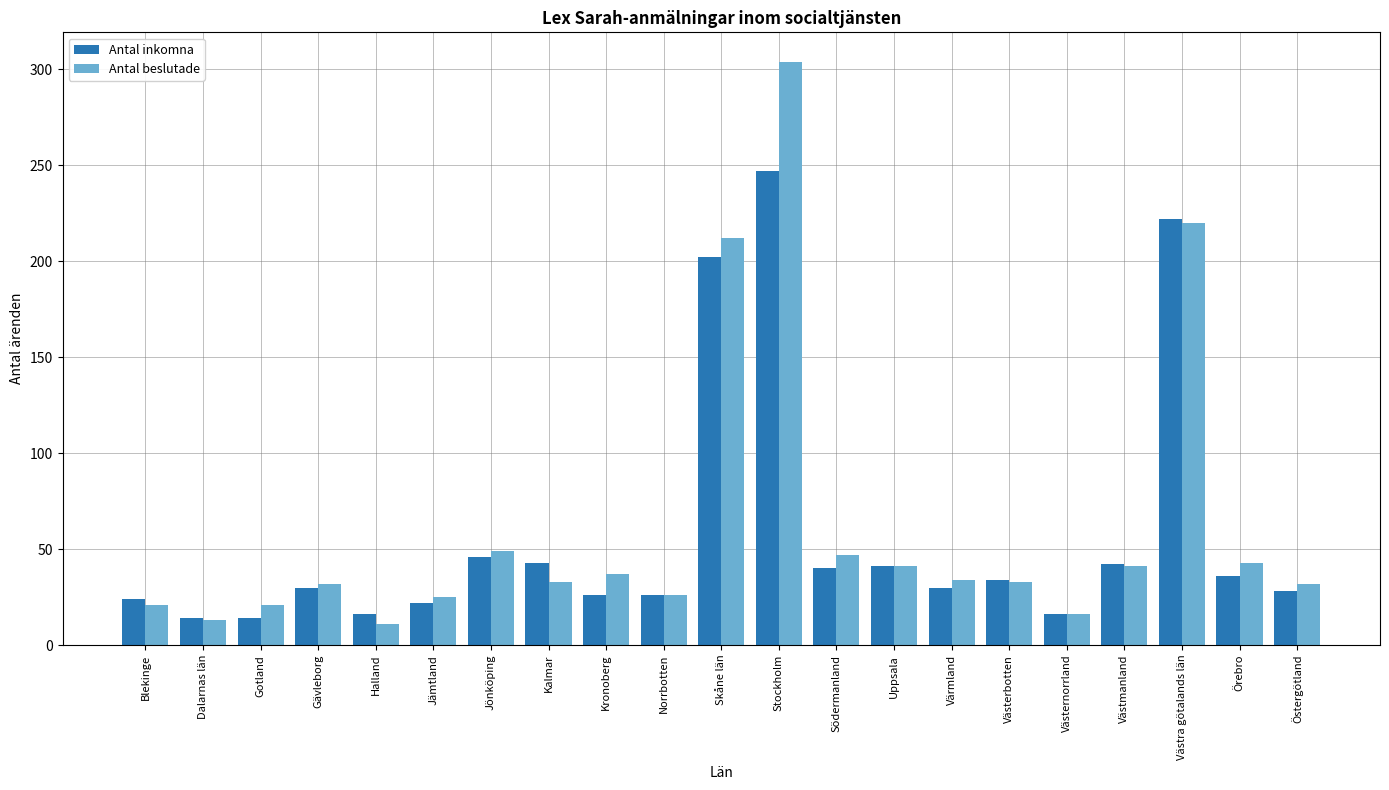

What value does the Antal beslutade series have at Uppsala?

41